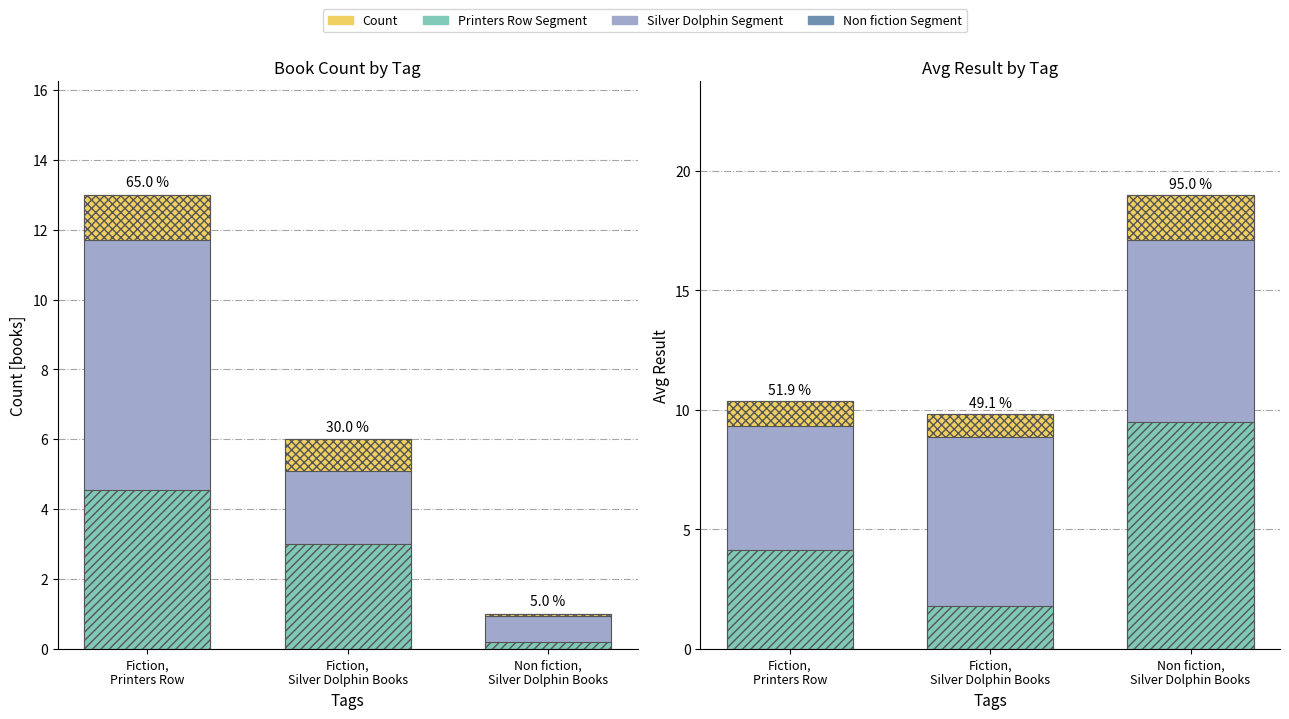

What is the label of the 3rd bar from the right?

Fiction,
Printers Row